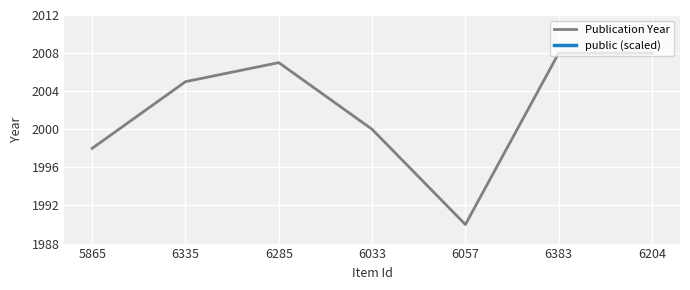

Reading right to left, what are all the values shown in this chart?

Publication Year: 2008	2008	1990	2000	2007	2005	1998
public (scaled): 3990	3990	3990	3990	3990	3990	3990